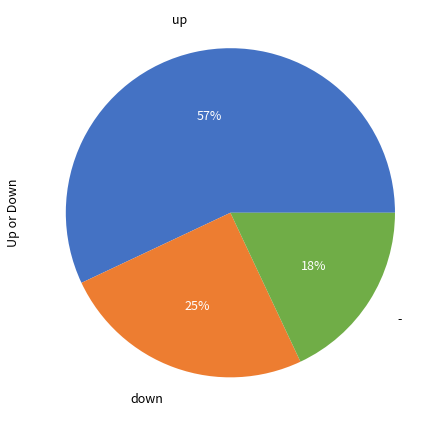

Rank the categories by value from highest to lowest.

up, down, -